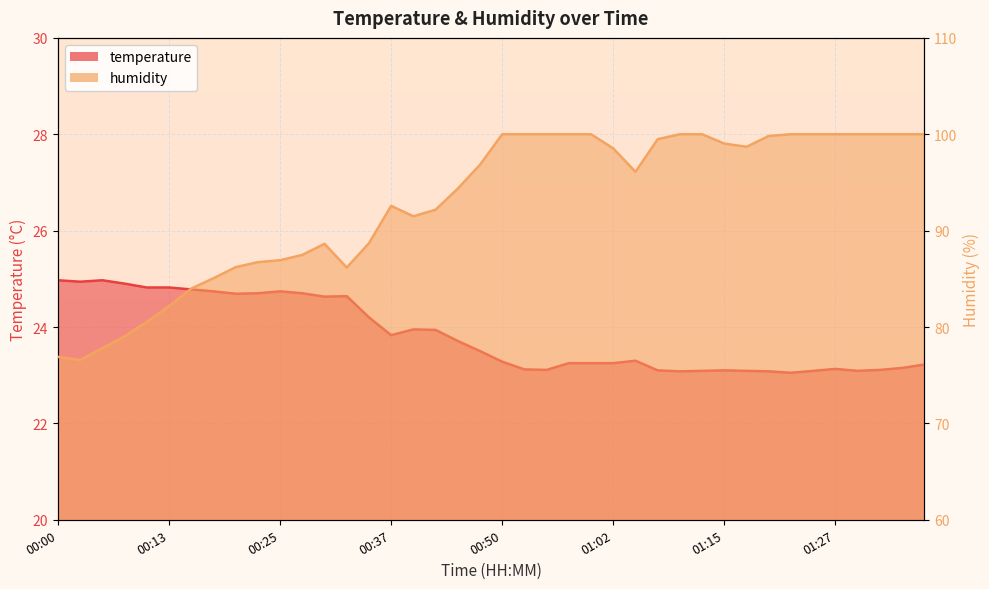

What is the greatest value displayed?

100.0